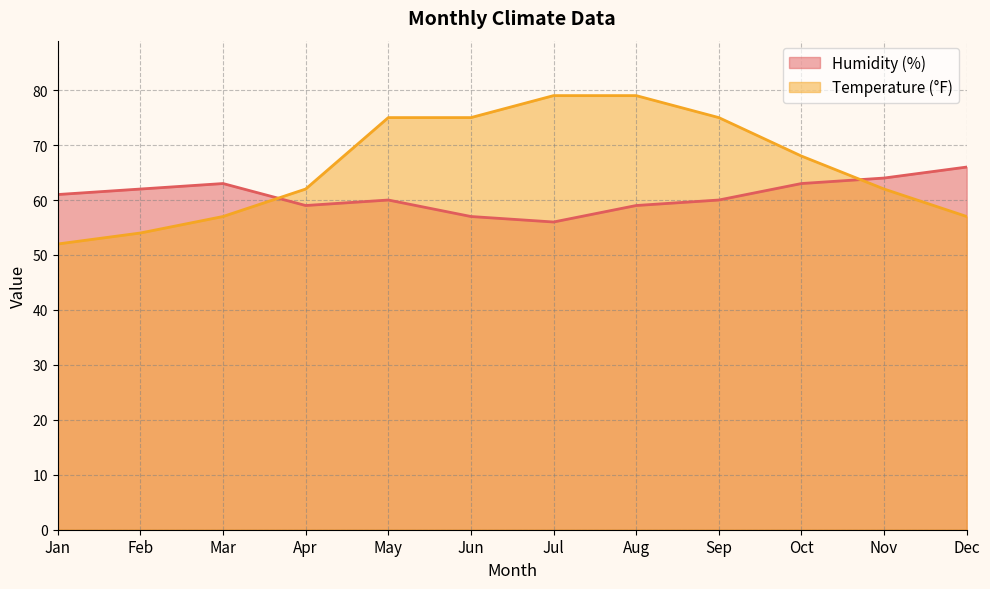

How many lines are shown in the chart?

2